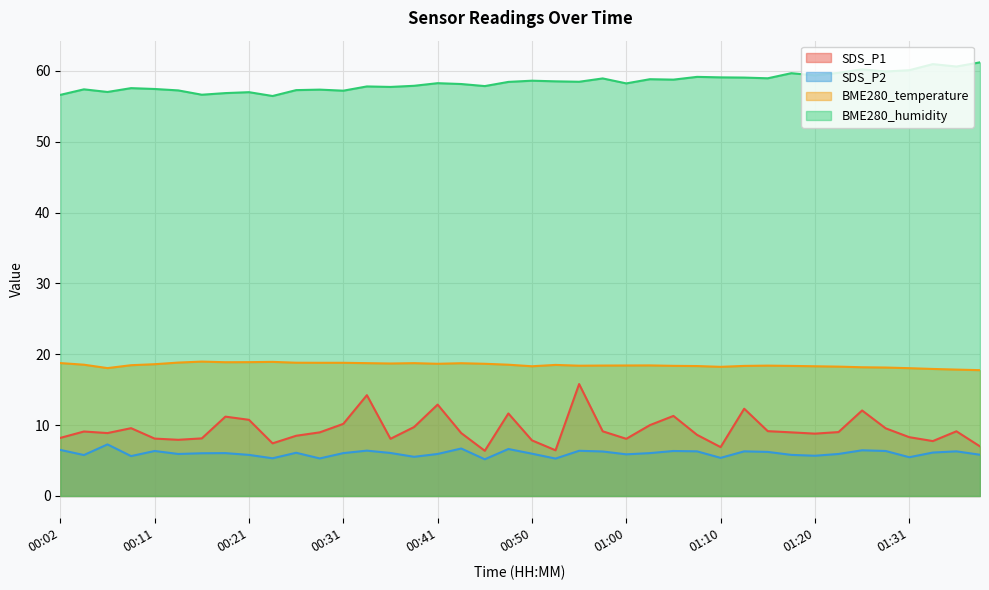

True or false: BME280_humidity and SDS_P1 cross at least once.

False